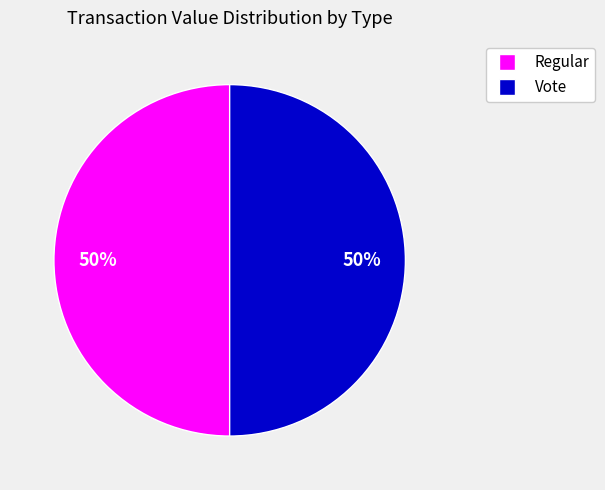

How many segments does this pie chart have?

2